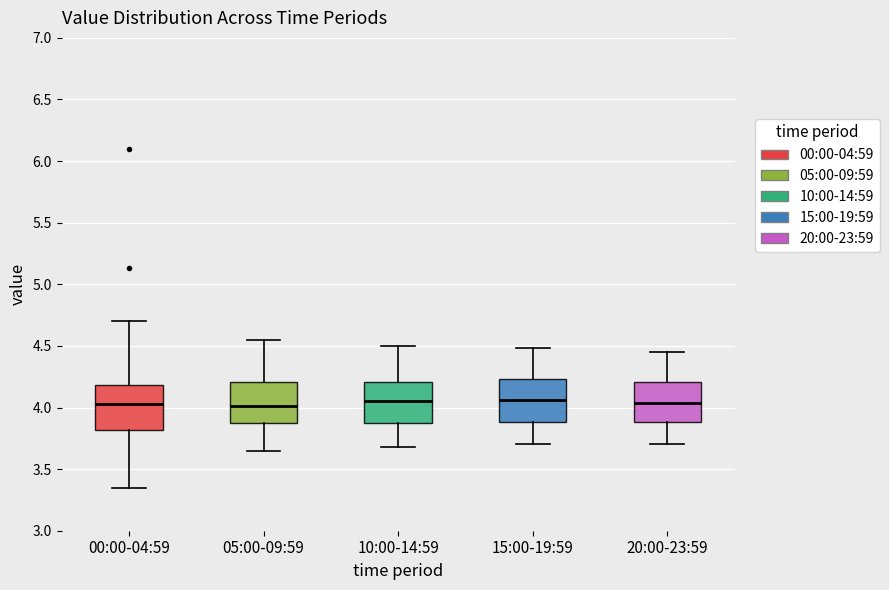

Where does the median line of the box for 15:00-19:59 sit on the y-axis? The values are not printed on the chart, so give them approximately, as read against the axis.

4.05